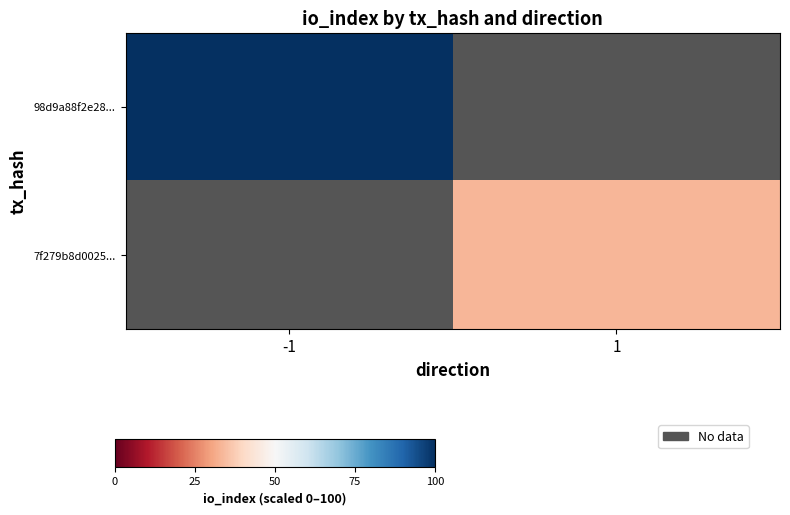

At how many categories does at least one series exceed 81?

1